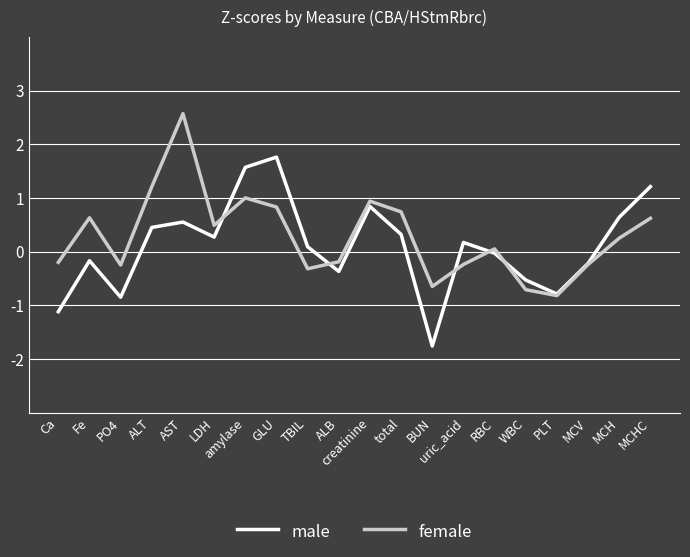

At which label does male reach its minimum?

BUN